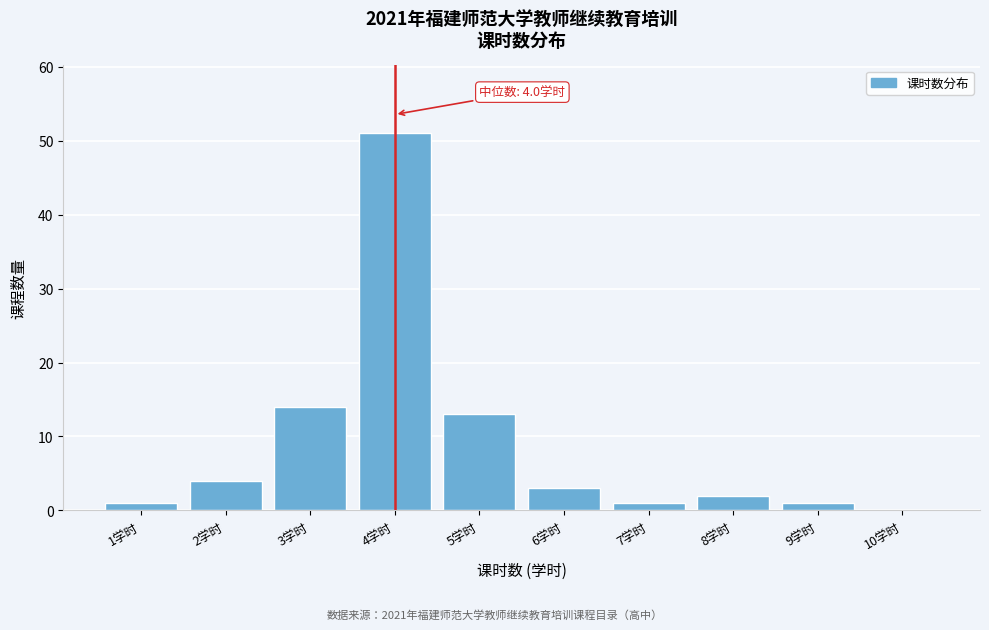

Which range on the x-axis has the tallest bar?

3.5 to 4.5